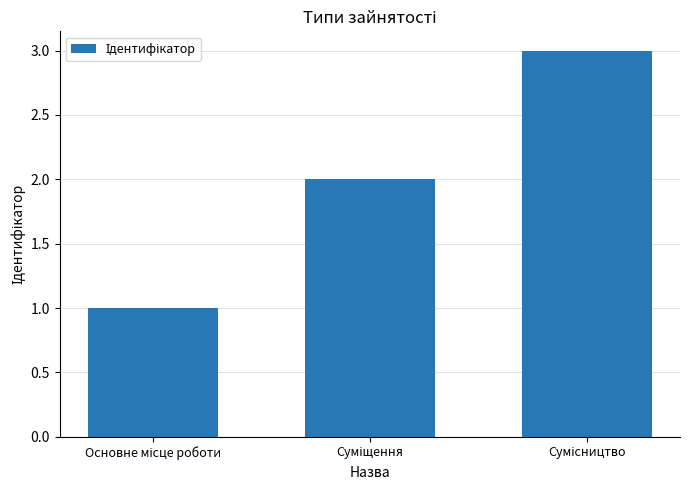

What is the maximum value shown in the chart?

3